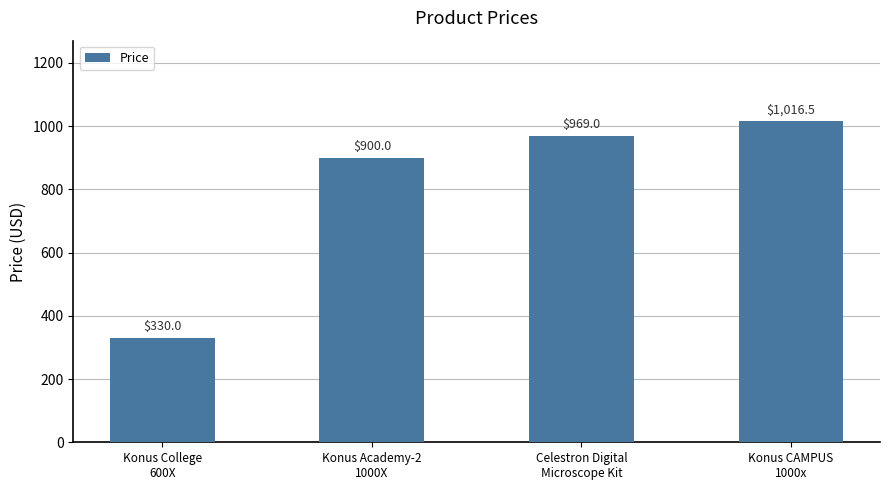

Reading left to right, extract all data points from this chart.

330.0	900.0	969.0	1016.5